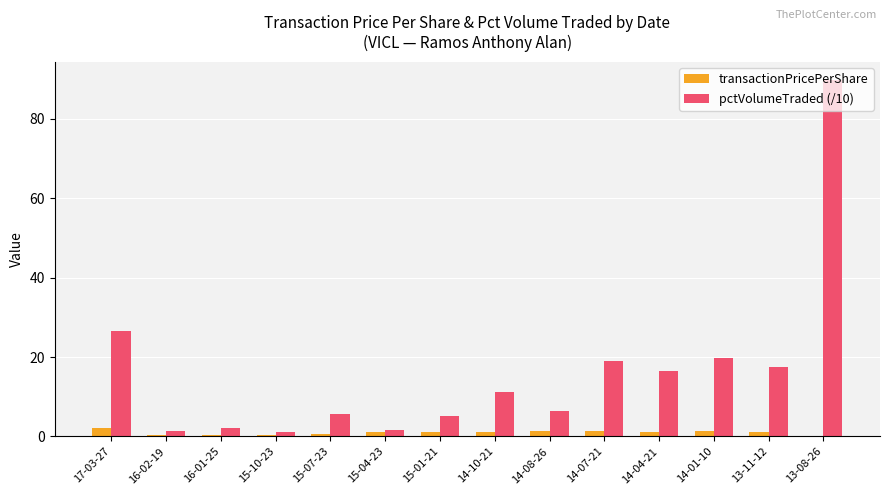

What is the maximum value for transactionPricePerShare?

2.2